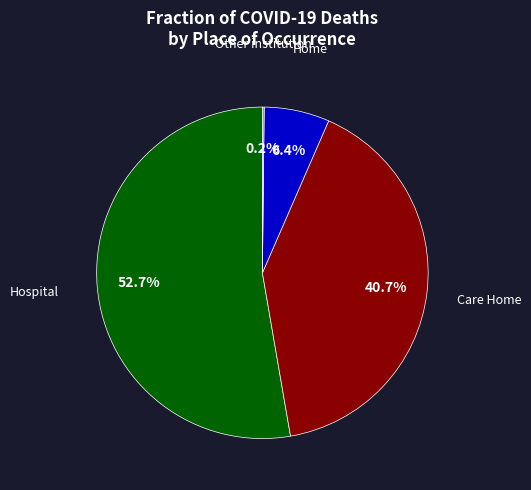

Is there a majority slice in this chart?

Yes